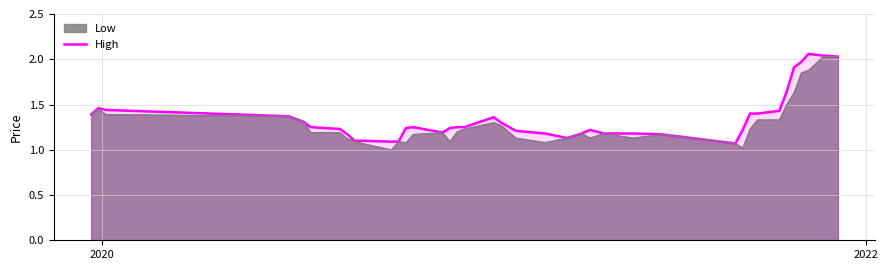

What is the lowest value of the Low series?

1.0